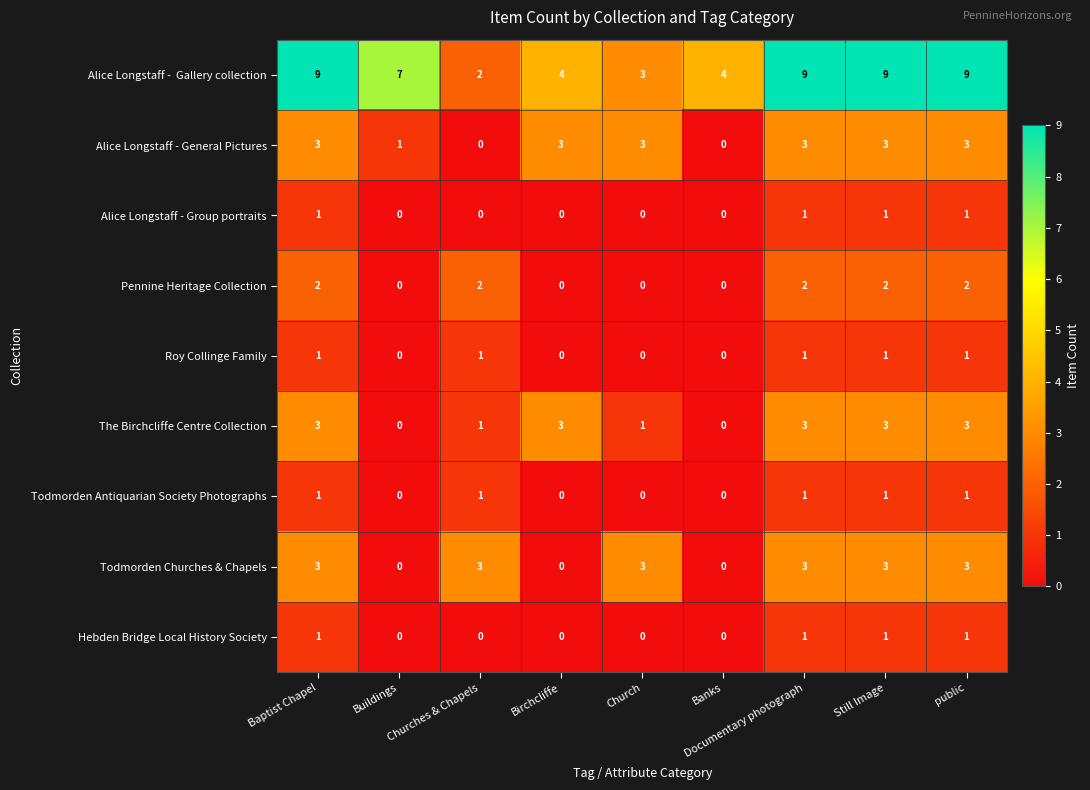

Is the value of Hebden Bridge Local History Society at Churches & Chapels greater than the value of The Birchcliffe Centre Collection at Birchcliffe?

No